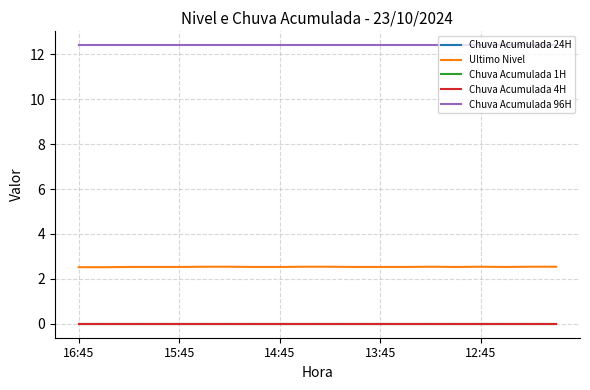

Rank the series by their maximum value, from lowest to highest.

Chuva Acumulada 24H, Chuva Acumulada 1H, Chuva Acumulada 4H, Ultimo Nivel, Chuva Acumulada 96H